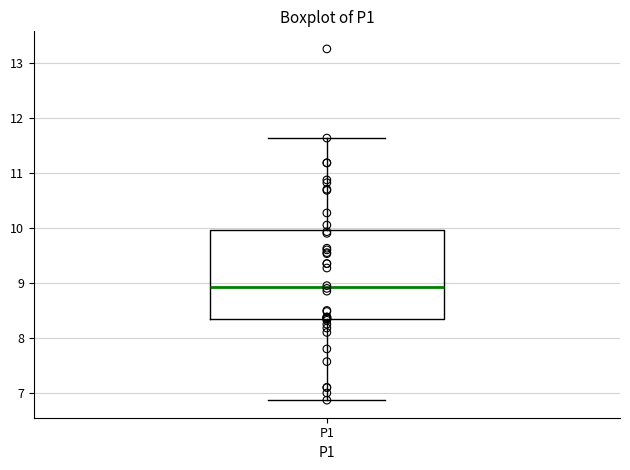

Where is the upper edge of the box for P1 on the y-axis? The values are not printed on the chart, so give them approximately, as read against the axis.

10.0